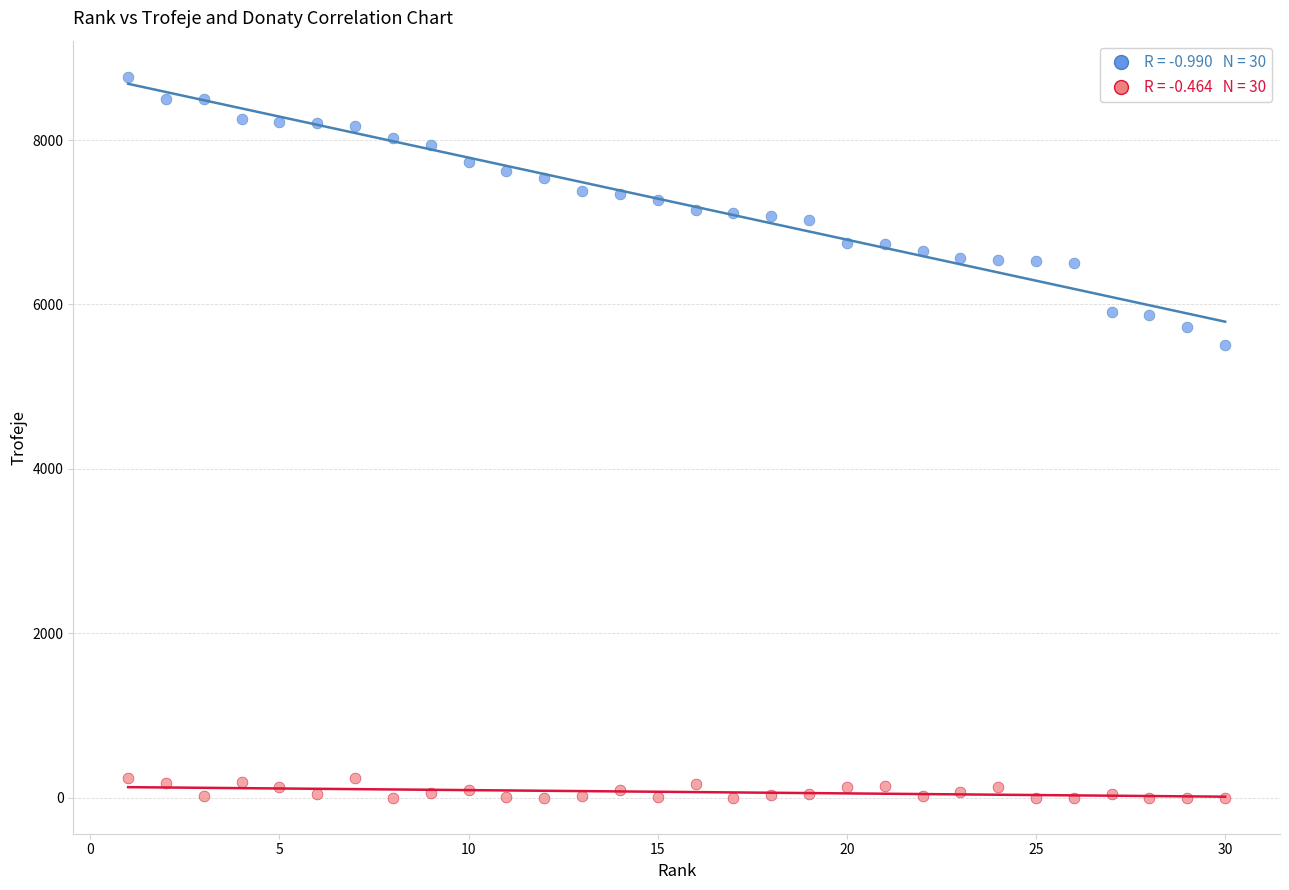

Across all data points, what is the range of X values (max minus min)?

29